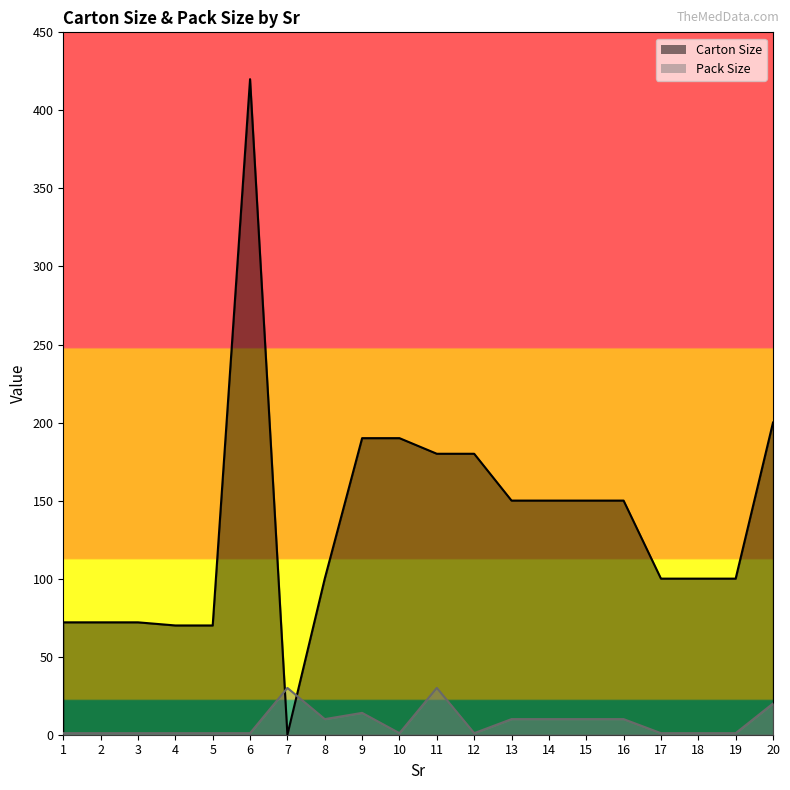

The Pack Size series shows 20 at 20. True or false?

True